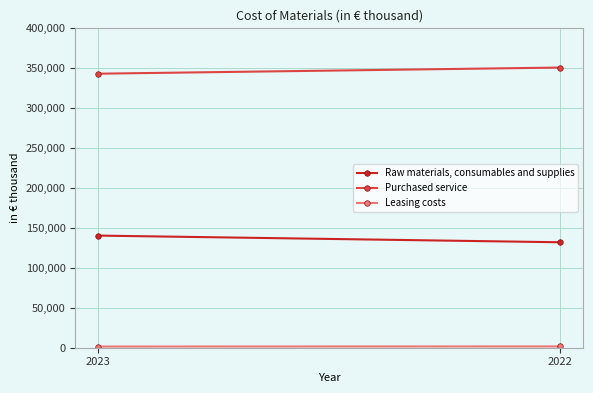

Which series has the largest range (max minus min)?

Raw materials, consumables and supplies